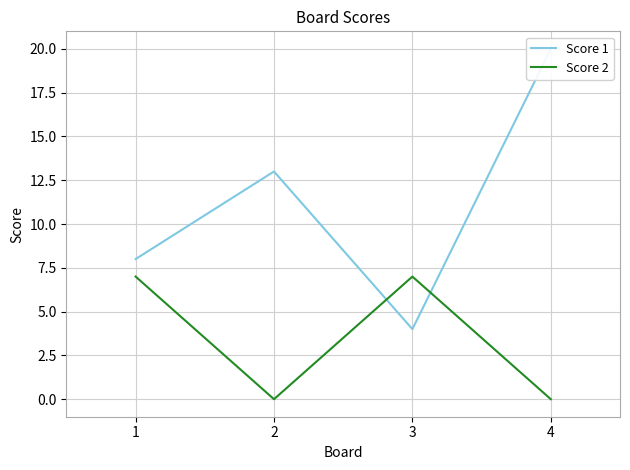

After their last crossing, which series has the higher values: Score 2 or Score 1?

Score 1